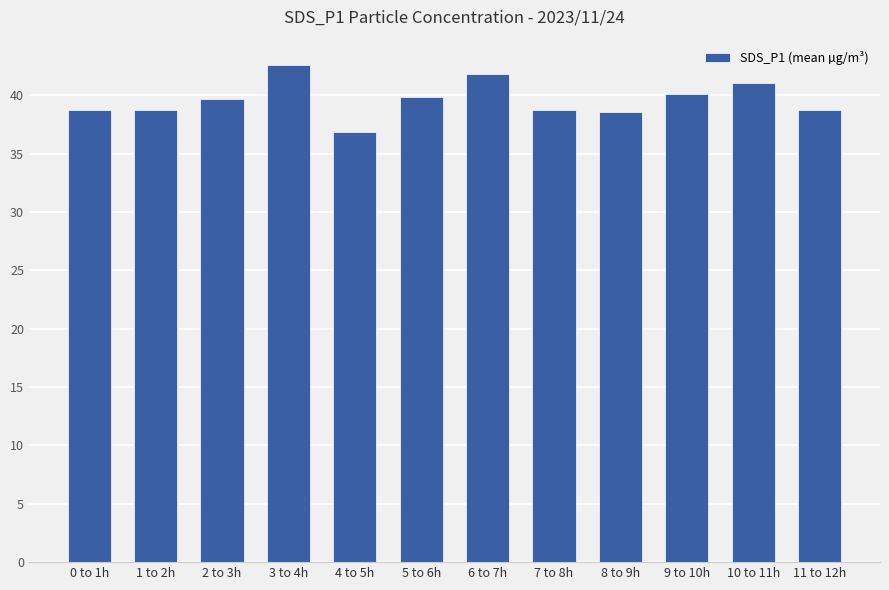

What is the greatest value displayed?

42.6